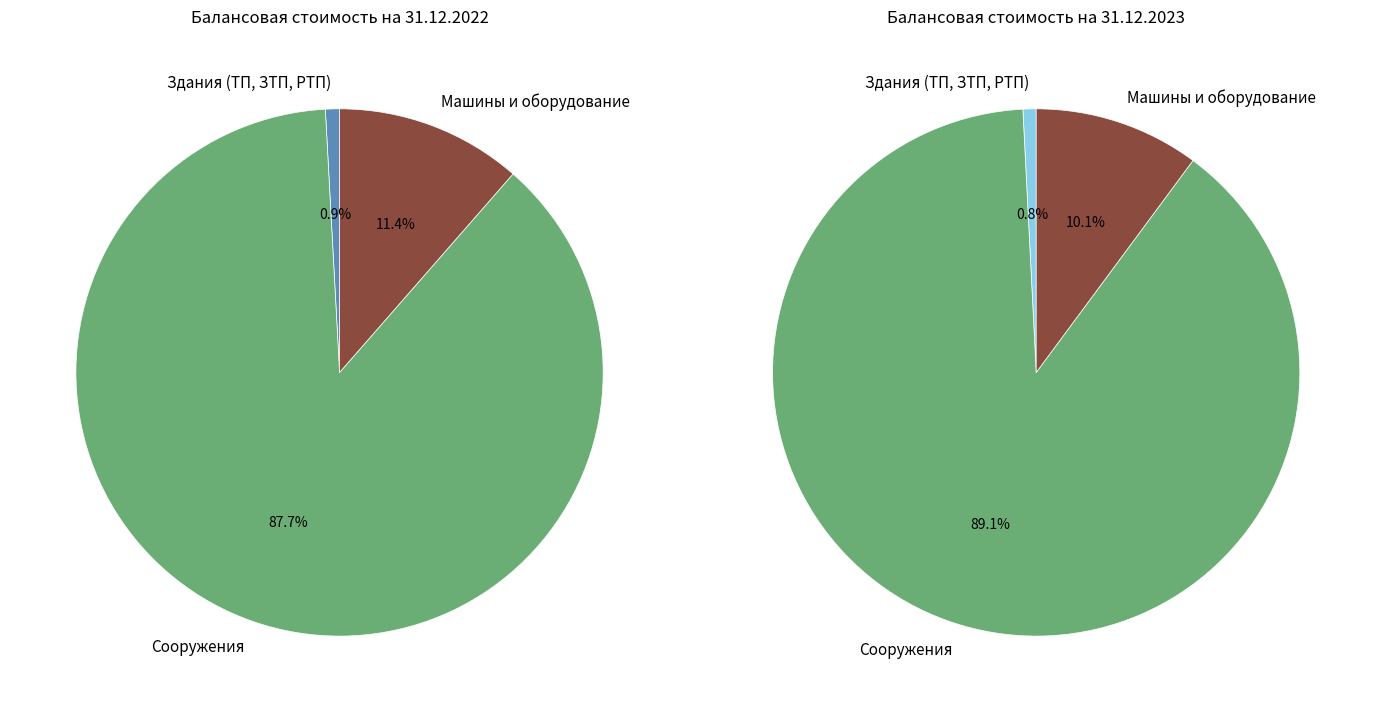

Between Сооружения and Здания (ТП, ЗТП, РТП), which is larger?

Сооружения